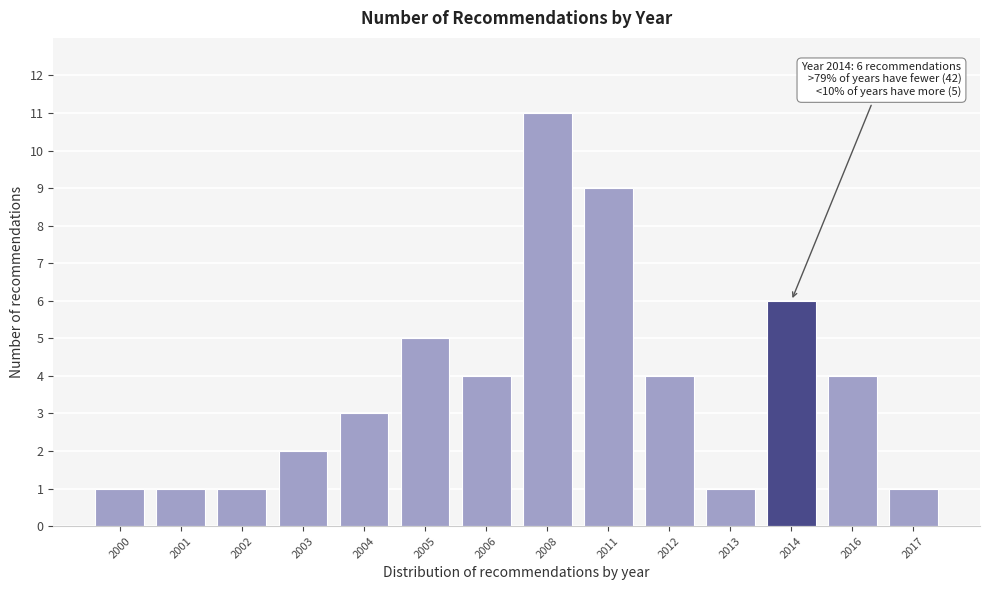

Reading right to left, list all the values displayed in this chart.

1	4	6	1	4	9	11	4	5	3	2	1	1	1